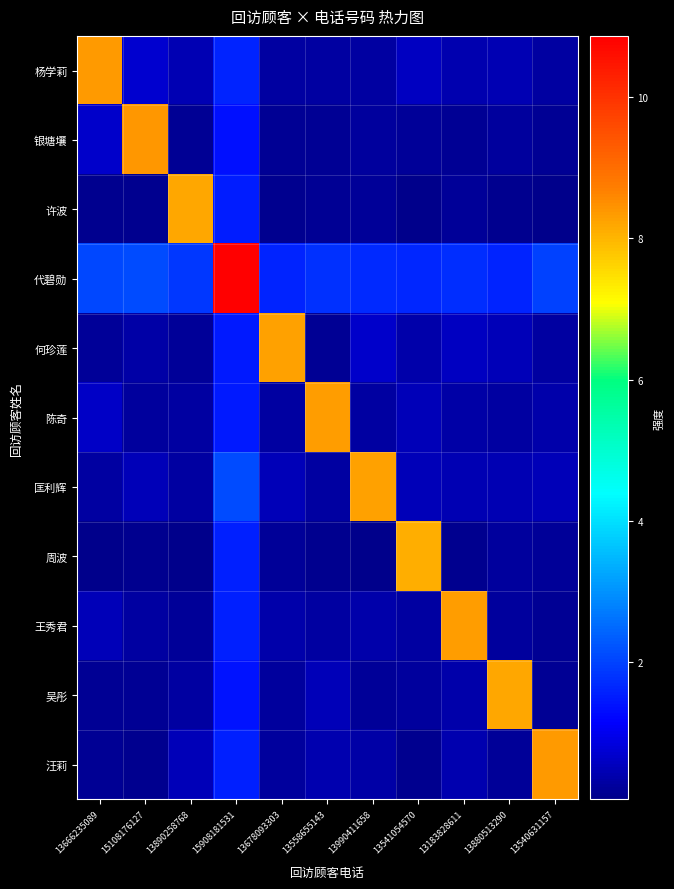

List the series in order of their peak value, lowest first.

周波, 许波, 吴彤, 匡利辉, 何珍莲, 王秀君, 陈奇, 杨学莉, 汪莉, 银塘壤, 代碧勋